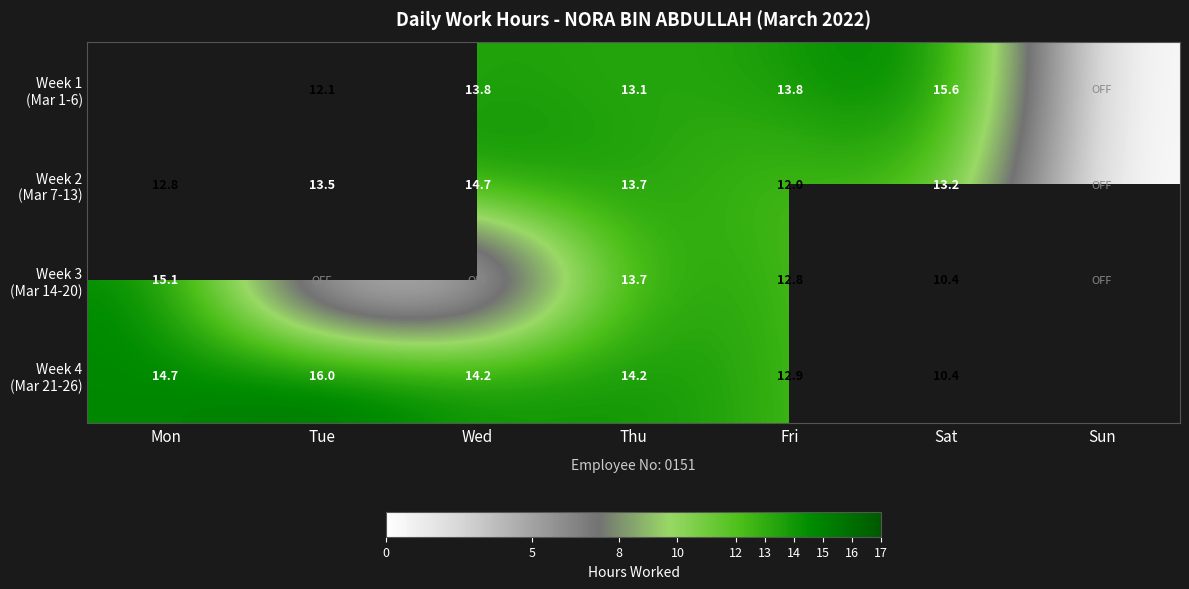

What is the total value across all series at Thu?

54.7